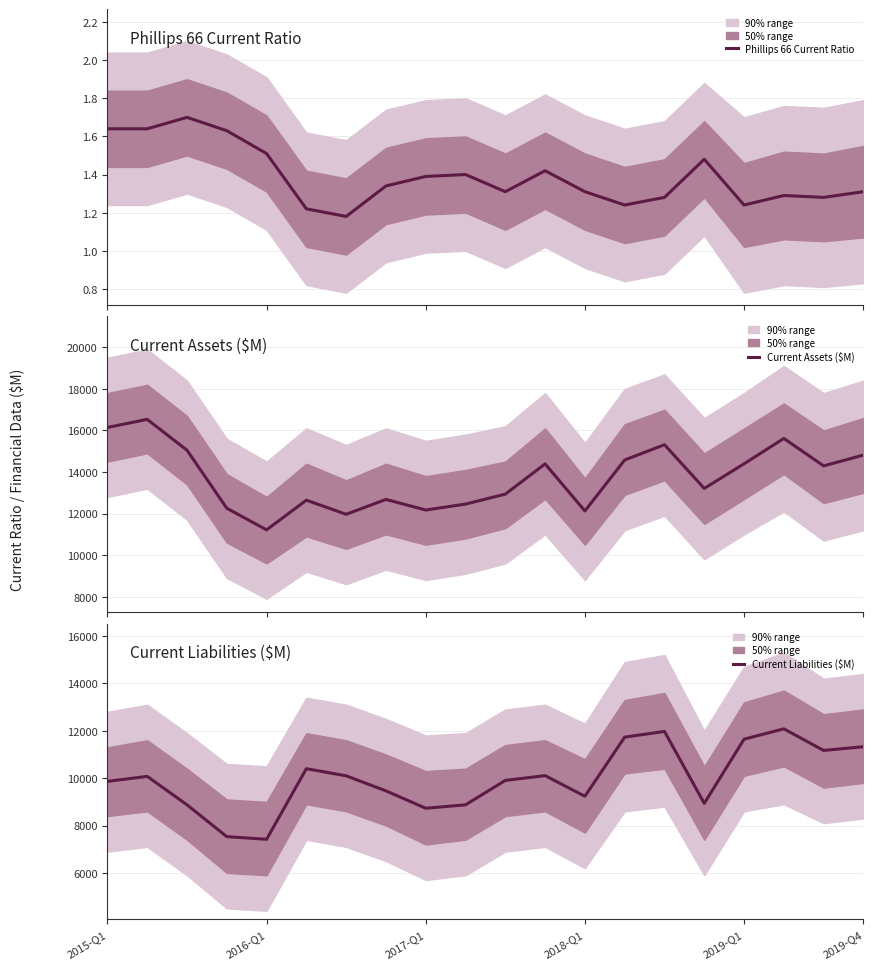

Is it true that Phillips 66 Current Ratio equals 1.3 at 10?

True